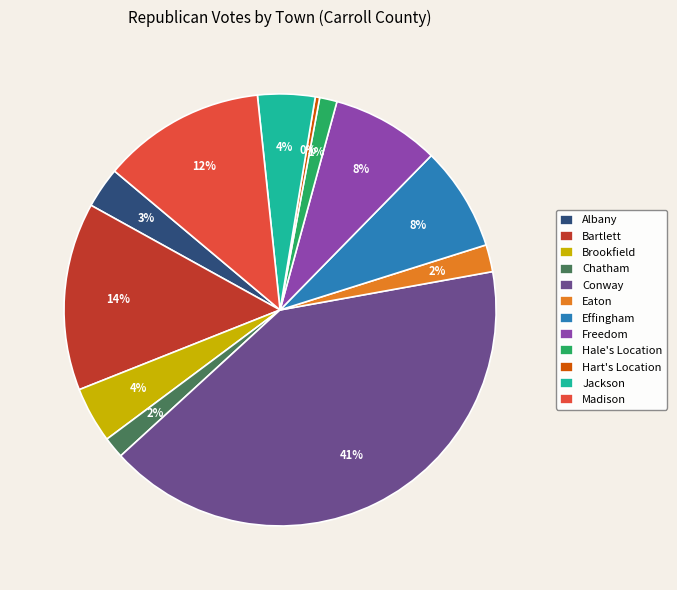

Does any single category account for the majority?

No